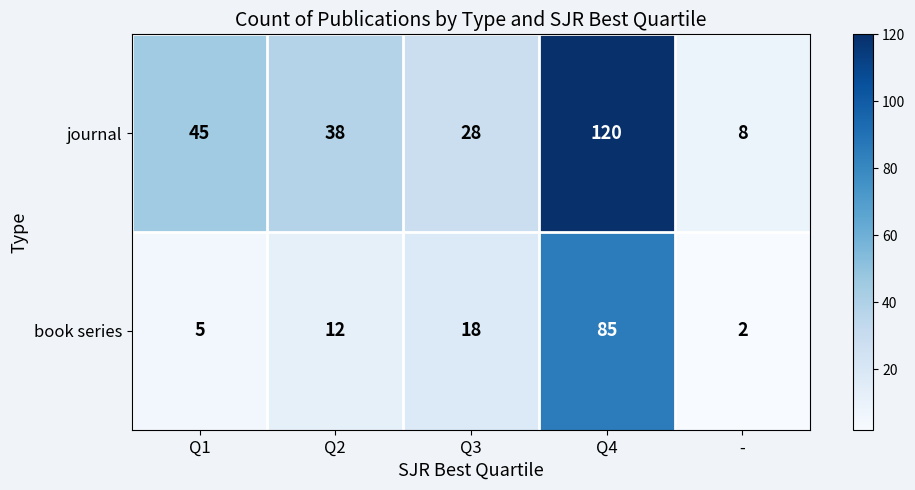

What is the lowest value of the journal series?

8